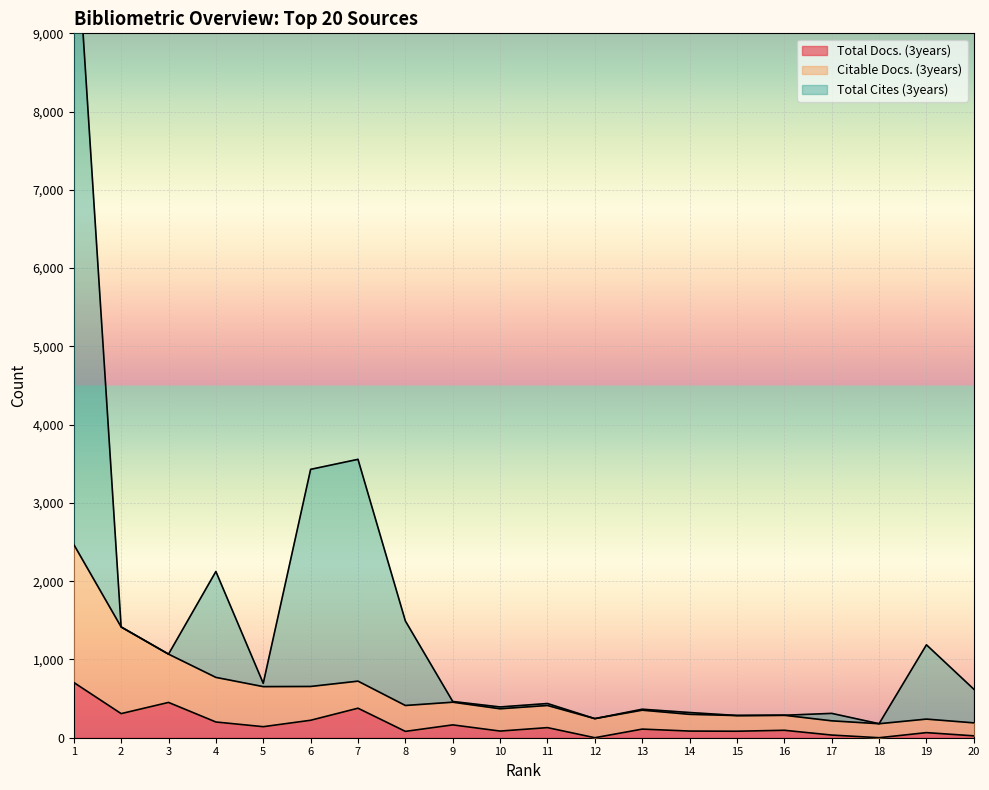

Read the Total Cites (3years) value at 14, to the nearest 10.

320